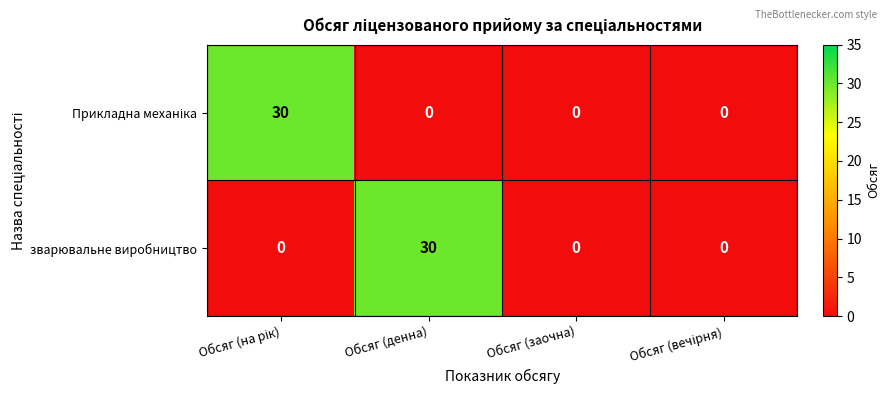

What is the maximum value for зварювальне виробництво?

30